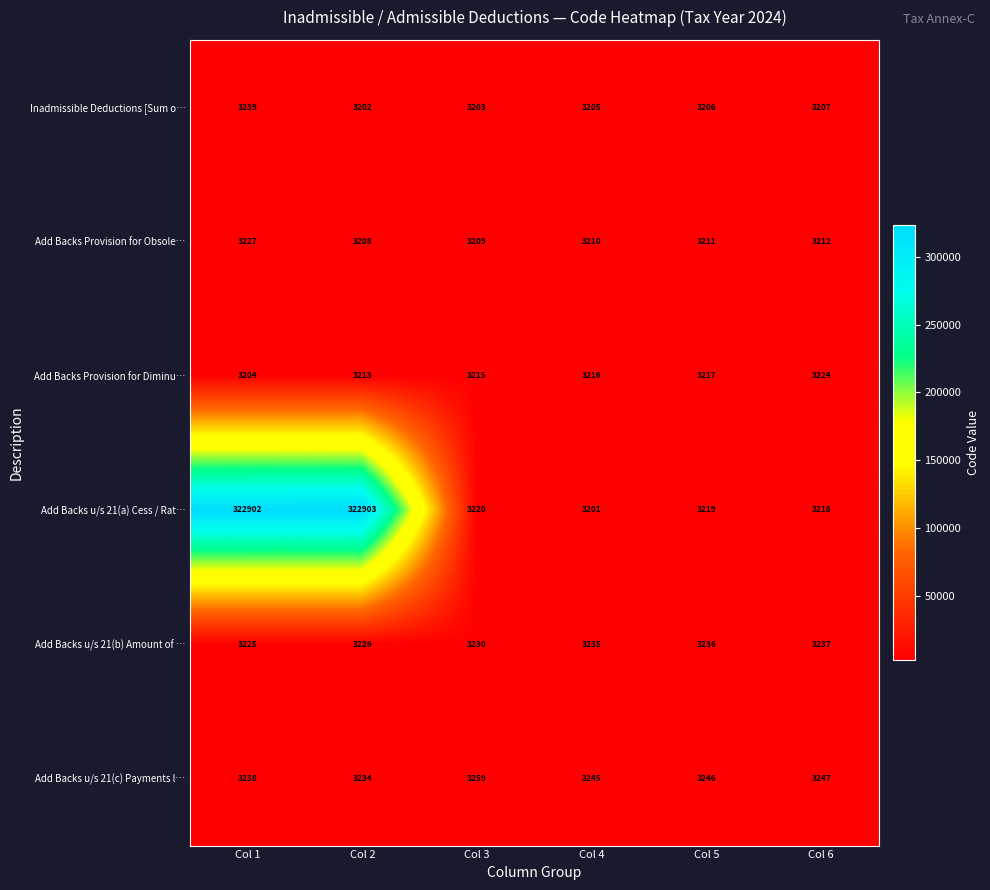

What is the total value across all series at Col 3?

19336